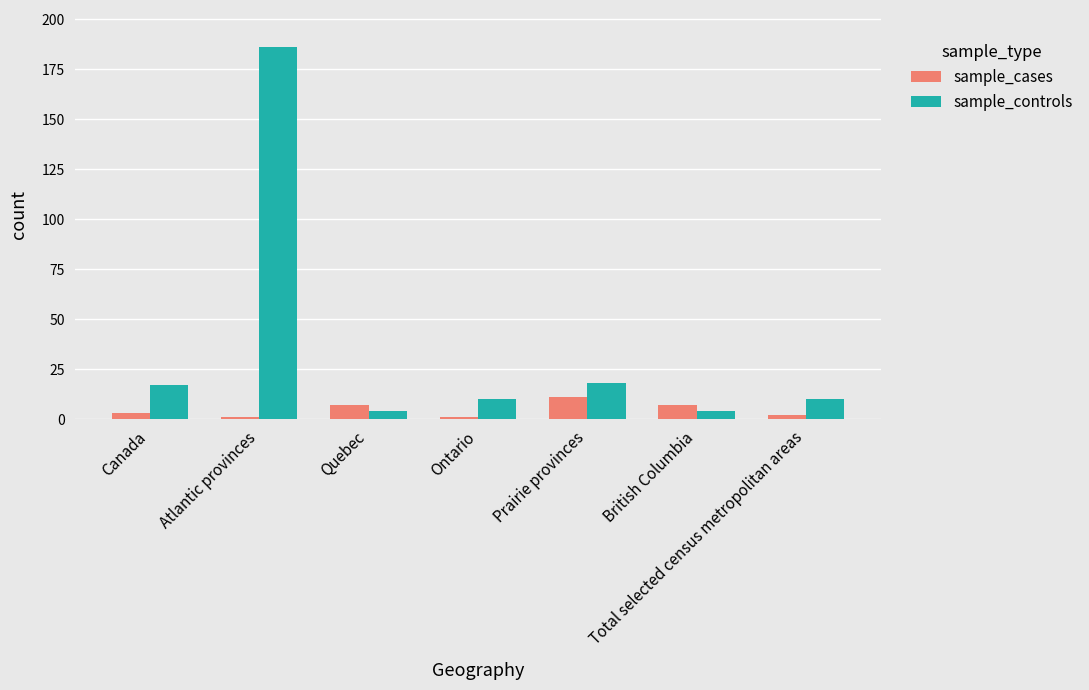

What is the approximate value of sample_cases at British Columbia, to the nearest 10?

10